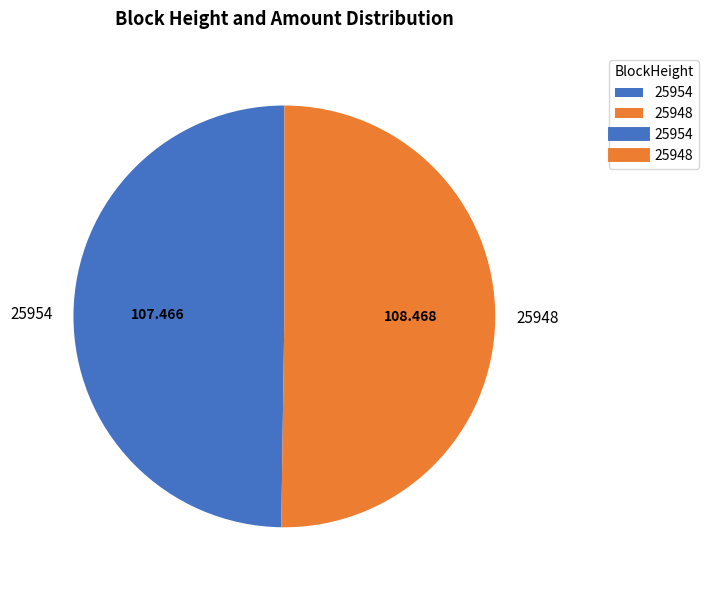

Is the sum of 25948 and 25954 greater than half?

Yes